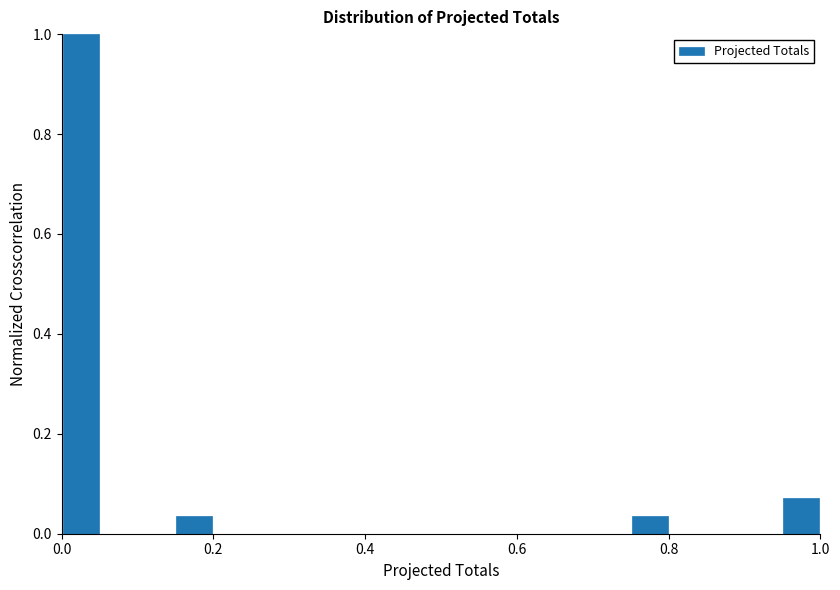

Read against the x-axis, roughly where is the centre of the tallest bar?

0.02